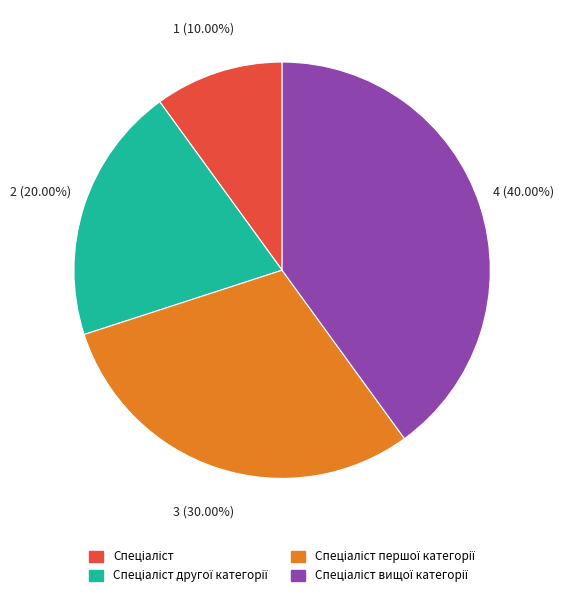

Is there any slice that represents more than half of the pie?

No